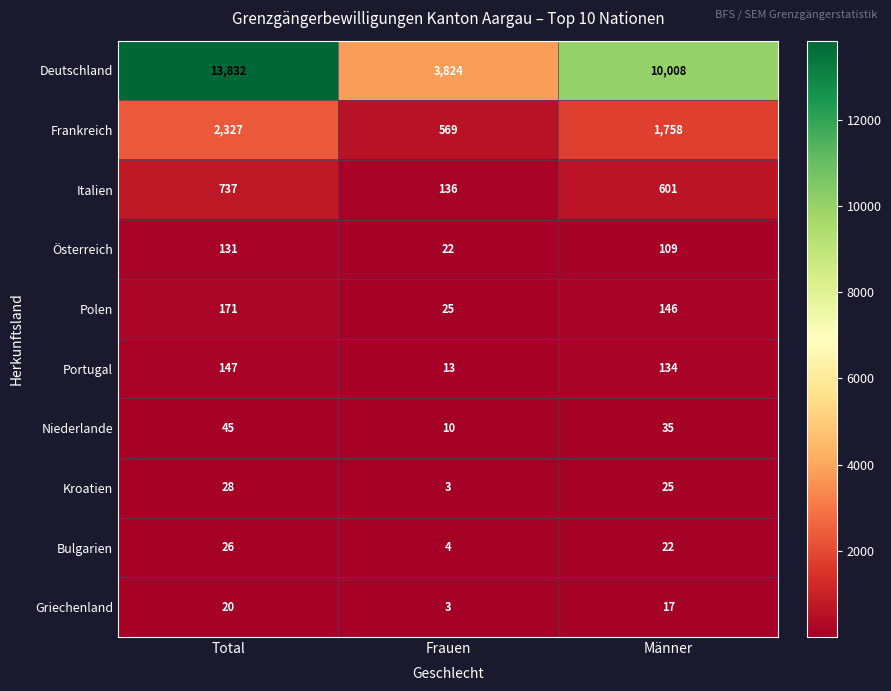

Where does the Portugal series first go above 134?

Total